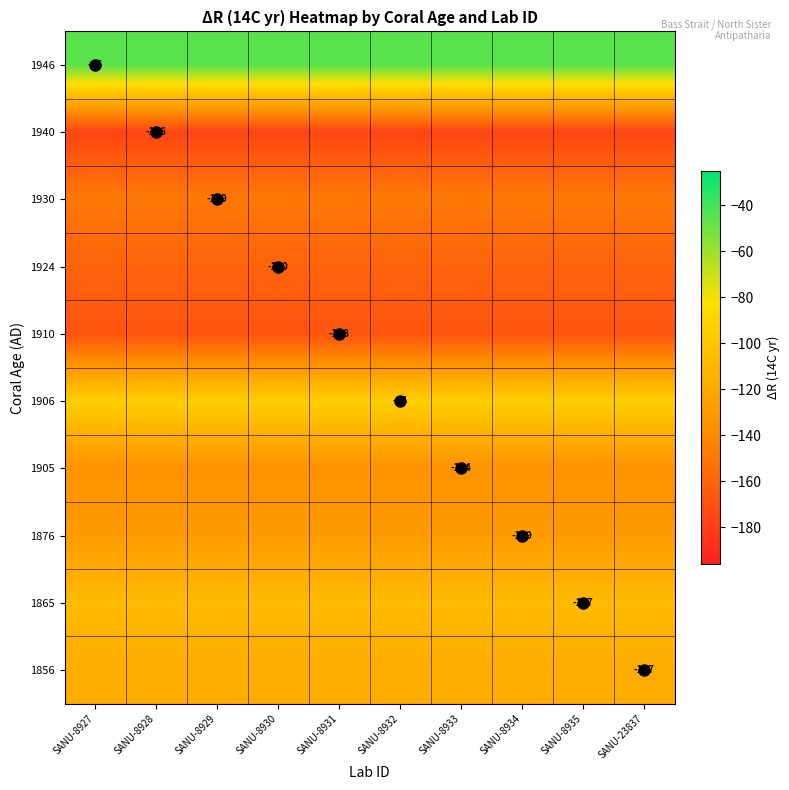

True or false: 1930 has a value of -149 at SANU-8927.

True